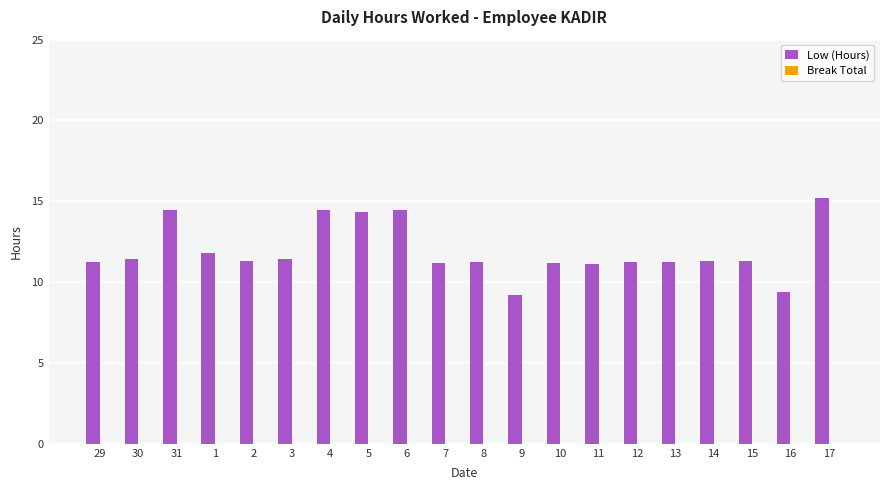

Which has a higher value, 5 or 10?

5